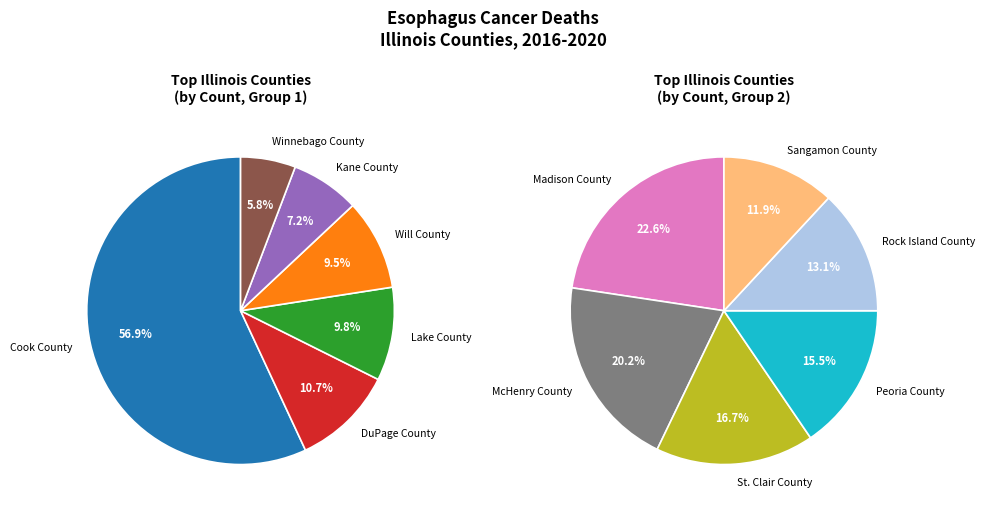

What is the change in value from Will County to McHenry County?

-16